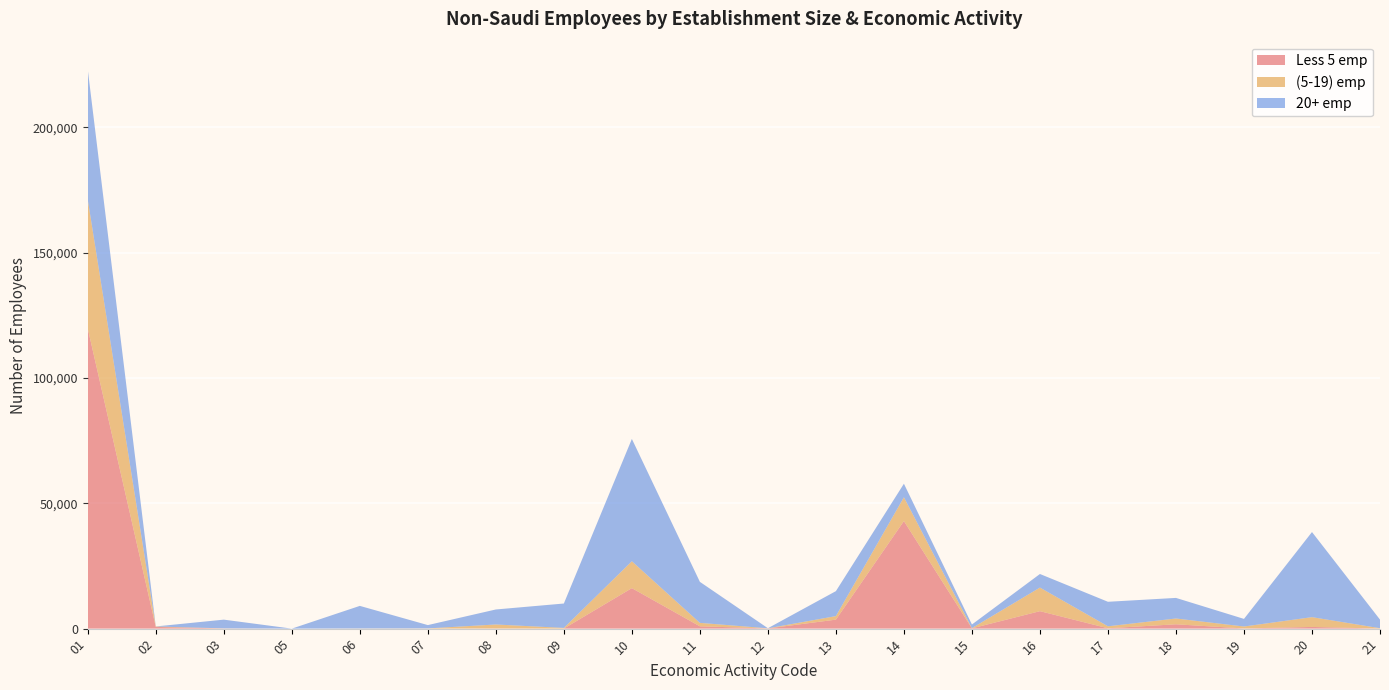

Reading left to right, list all the values displayed in this chart.

Less 5 emp: 119738	679	51	3	10	12	68	26	16155	924	82	3590	42925	115	6966	147	1735	70	676	27
(5-19) emp: 51389	170	52	0	54	79	1588	258	10725	1376	47	1411	9489	83	9413	784	2310	780	3902	144
20+ emp: 51895	19	3484	0	9008	1321	5985	9734	48802	16362	35	9961	5396	1451	5420	9779	8212	3034	33958	3428